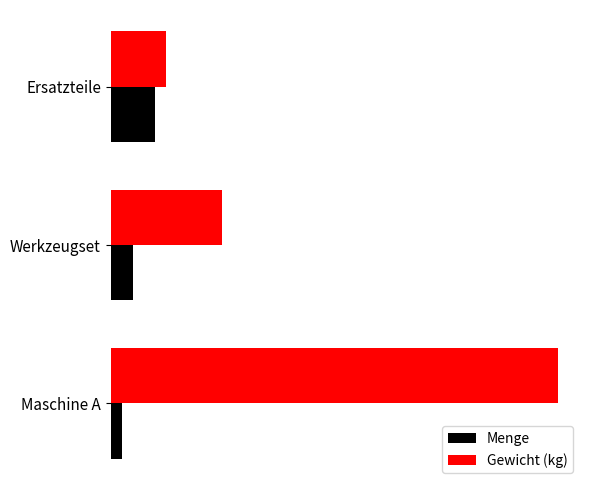

What is the maximum value shown in the chart?

200